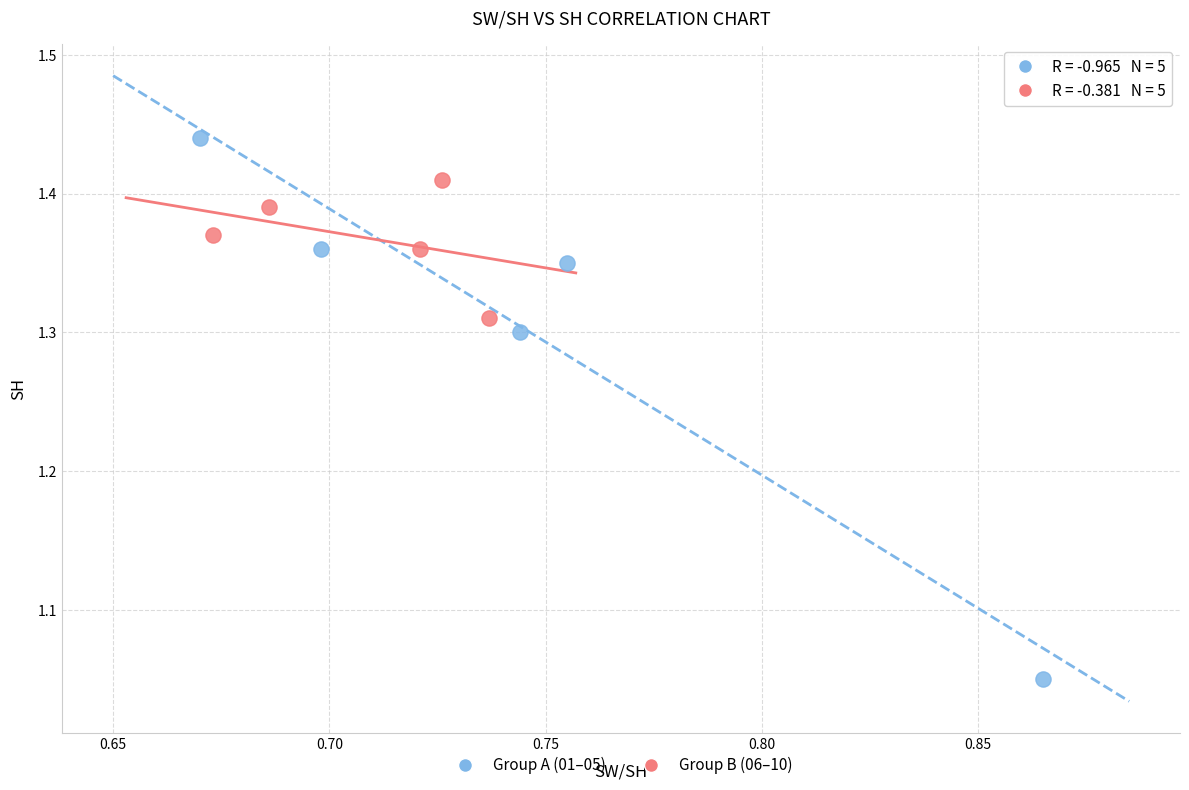

What are all the series names shown in the legend?

Group A (01–05), Group B (06–10)